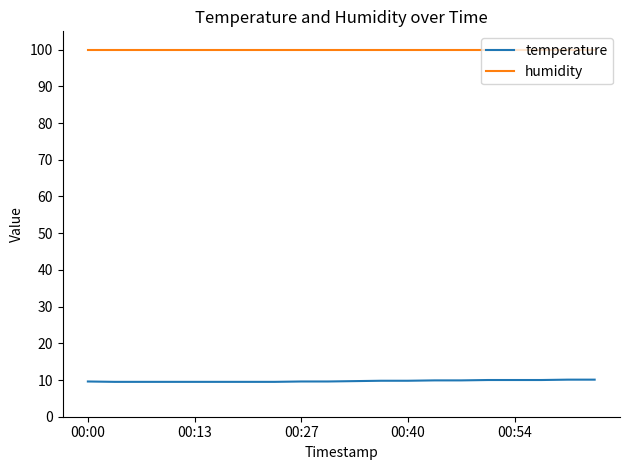

What is the minimum value shown in the chart?

9.5